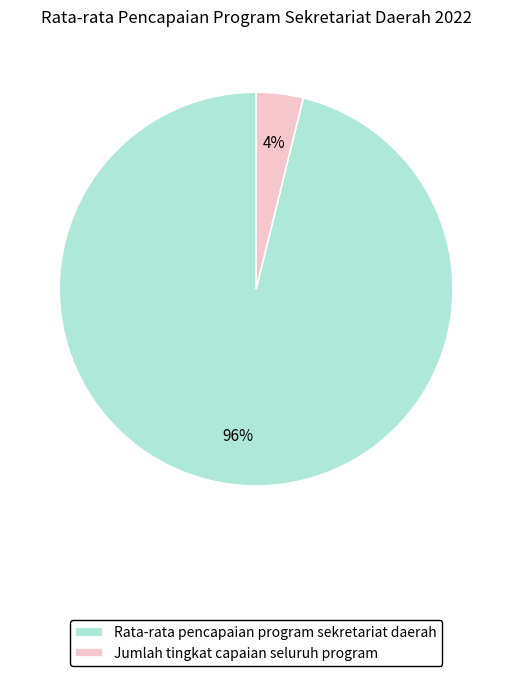

How many slices are in this pie chart?

2